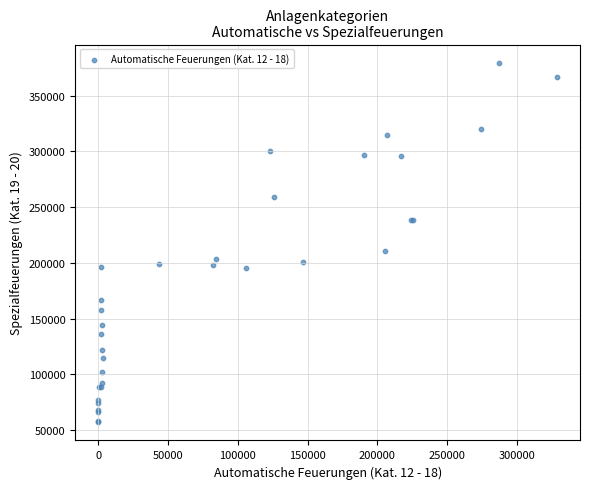

What Y value in the scatter plot is closest to 218351?

210750